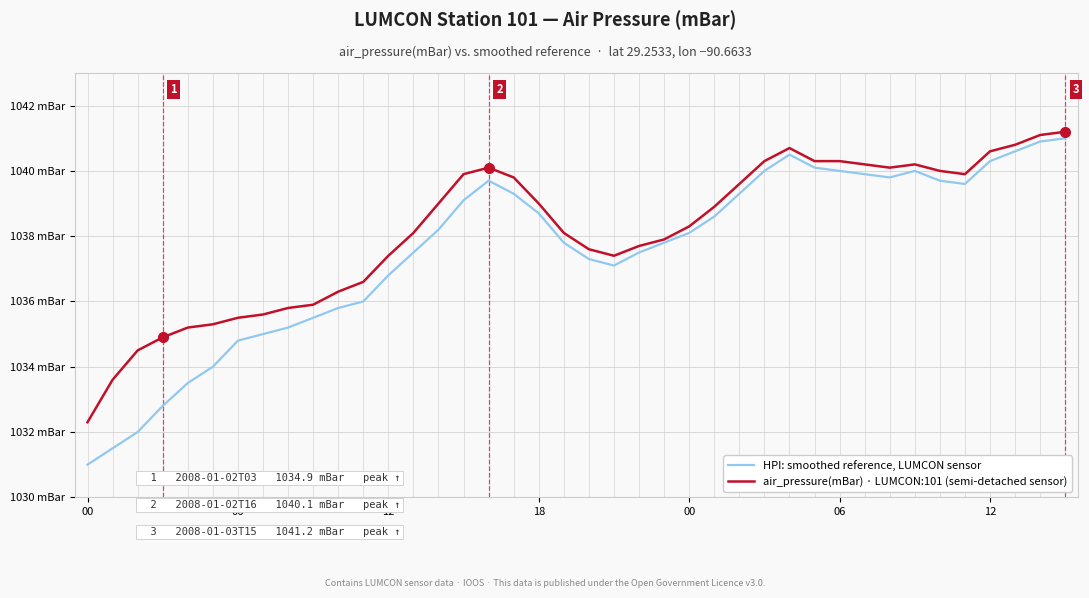

Which series has the largest total across all categories?

air_pressure(mBar) · LUMCON:101 (semi-detached sensor)